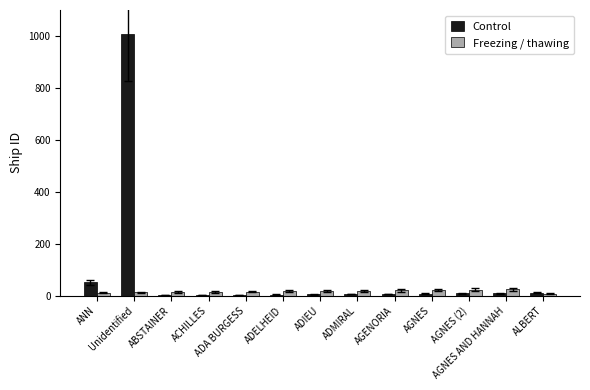

Which series has the largest total across all categories?

Control